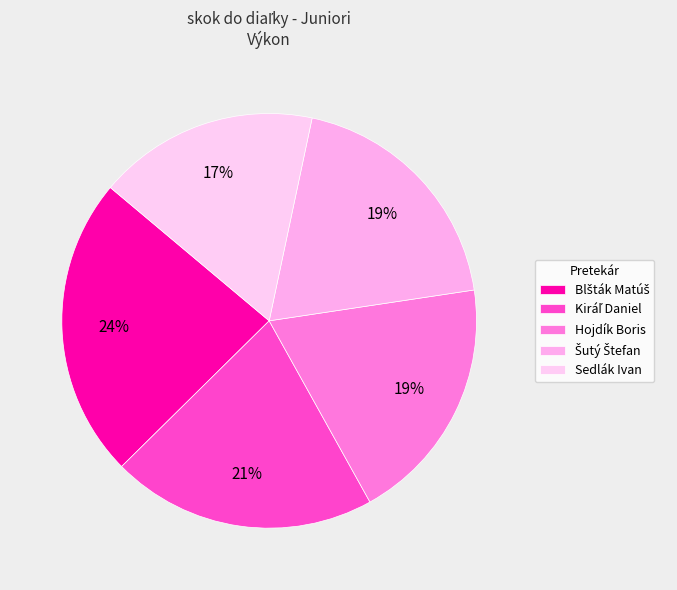

True or false: Hojdík Boris accounts for 12% of the total.

False